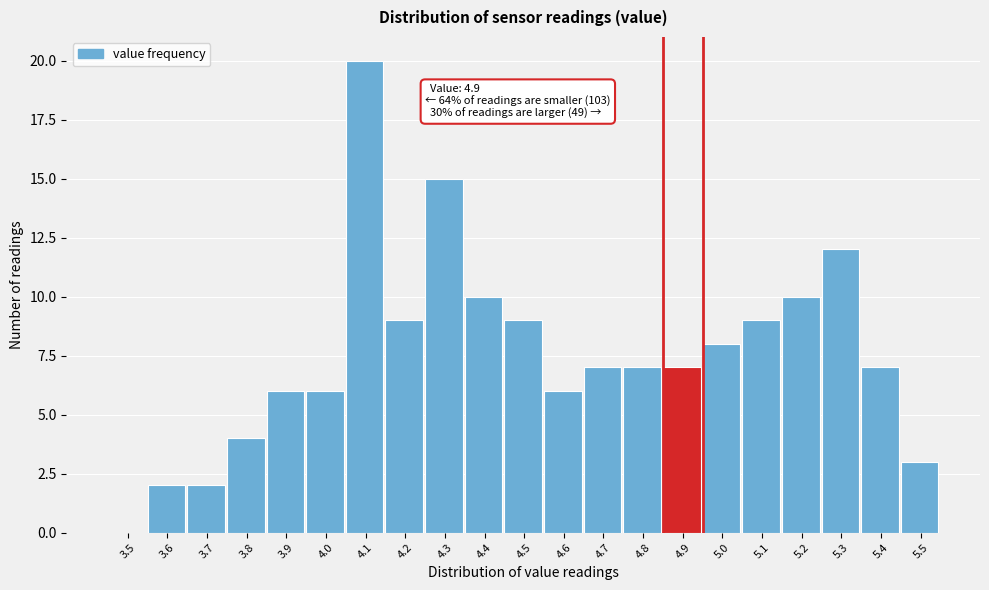

Reading left to right, list all the values displayed in this chart.

3.5=0	3.6=2	3.7=2	3.8=4	3.9=6	4.0=6	4.1=20	4.2=9	4.3=15	4.4=10	4.5=9	4.6=6	4.7=7	4.8=7	4.9=7	5.0=8	5.1=9	5.2=10	5.3=12	5.4=7	5.5=3